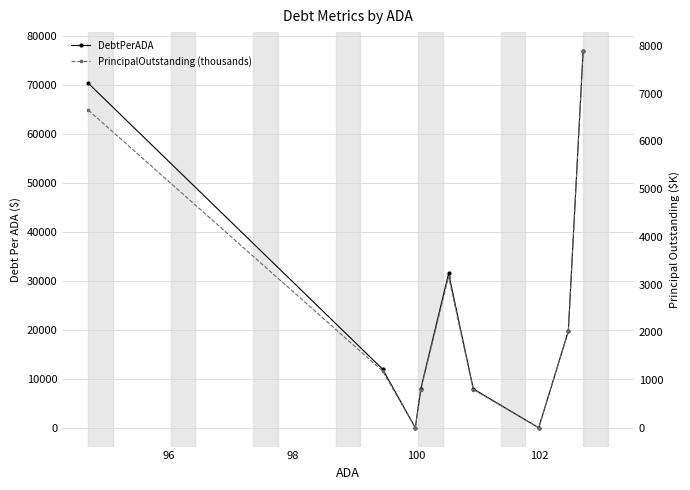

True or false: DebtPerADA and PrincipalOutstanding (thousands) cross at least once.

False